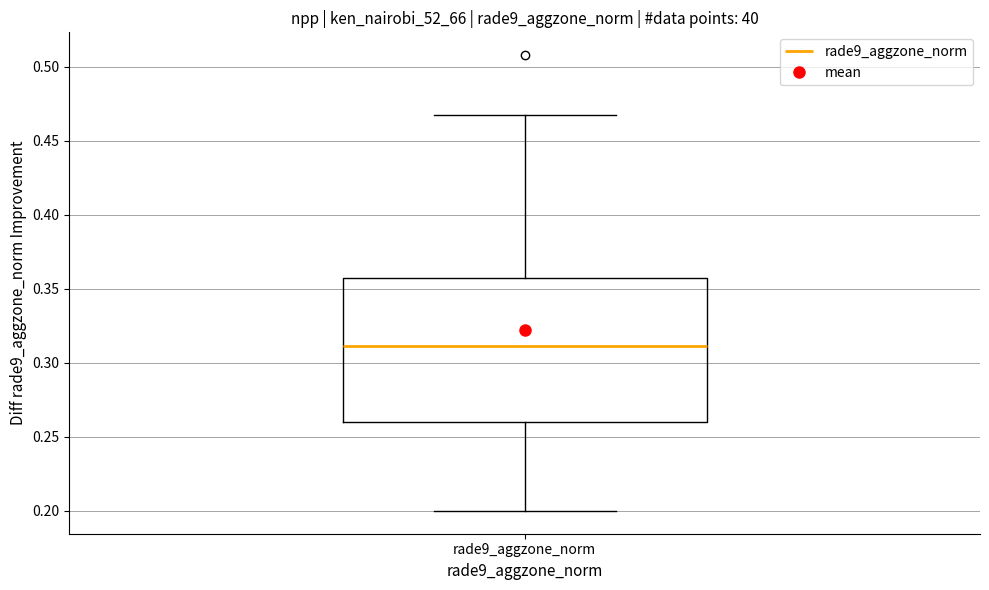

Where is the lower edge of the box for rade9_aggzone_norm on the y-axis? The values are not printed on the chart, so give them approximately, as read against the axis.

0.260